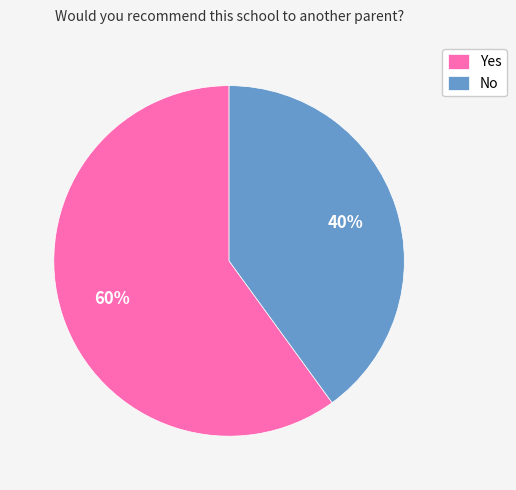

What is the ratio of the value at Yes to the value at No?

1.5